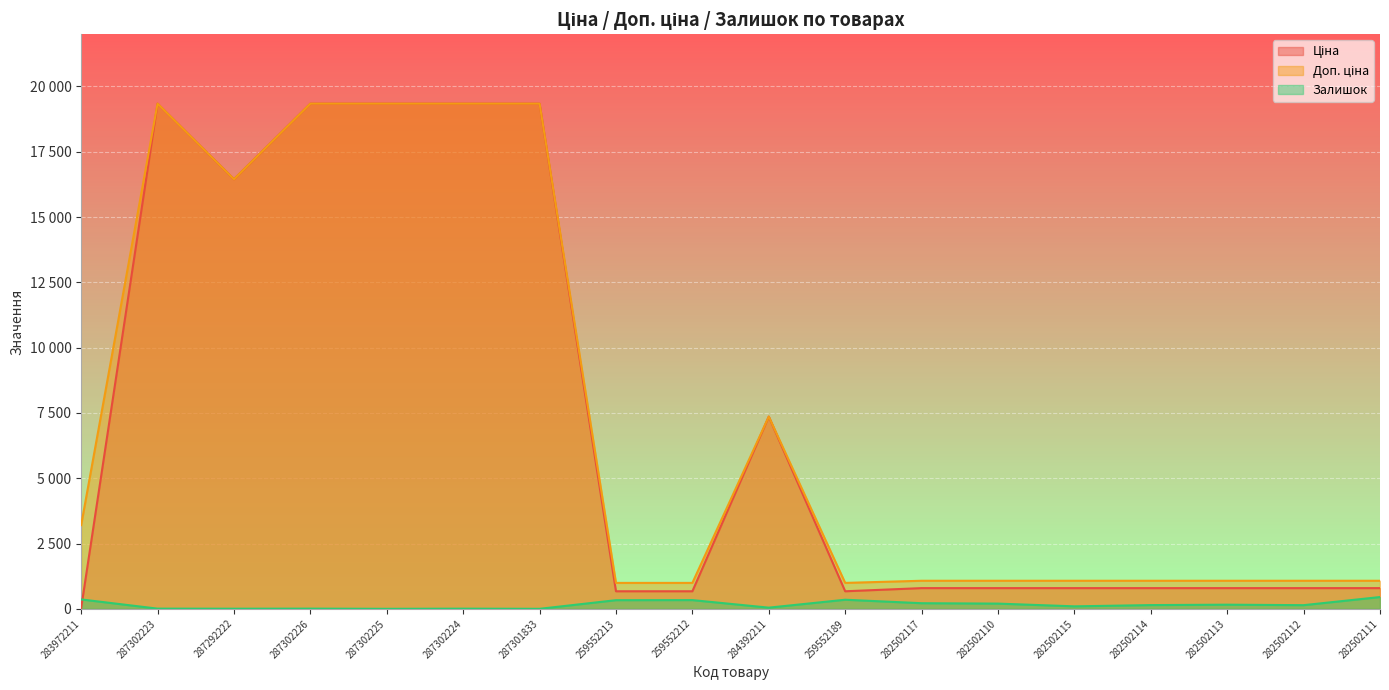

What is the label of the 4th point from the right?

282502114